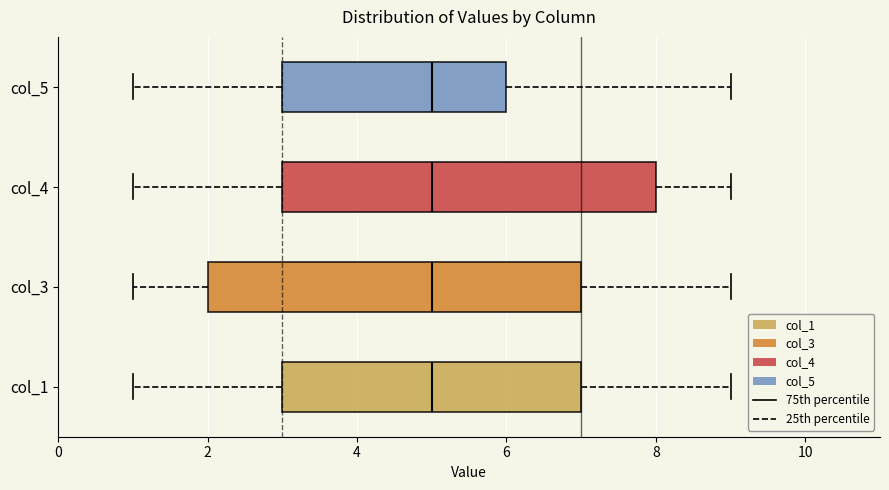

Reading bottom to top, read every box against the x-axis: the position of its median line, the range the box covers, and the ends of its whiskers. The values are not printed on the chart, so give them approximately, as read against the axis.

col_1: median 5, box 3 to 7, whiskers 1 to 9
col_3: median 5, box 2 to 7, whiskers 1 to 9
col_4: median 5, box 3 to 8, whiskers 1 to 9
col_5: median 5, box 3 to 6, whiskers 1 to 9